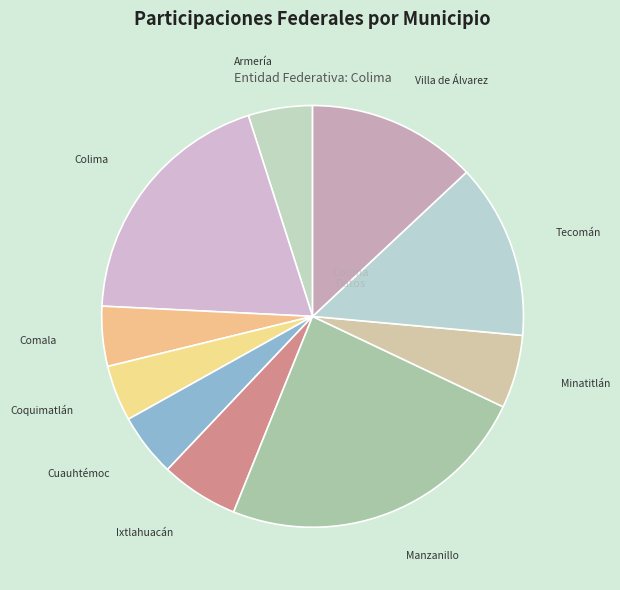

What is the largest slice in the pie chart?

Manzanillo